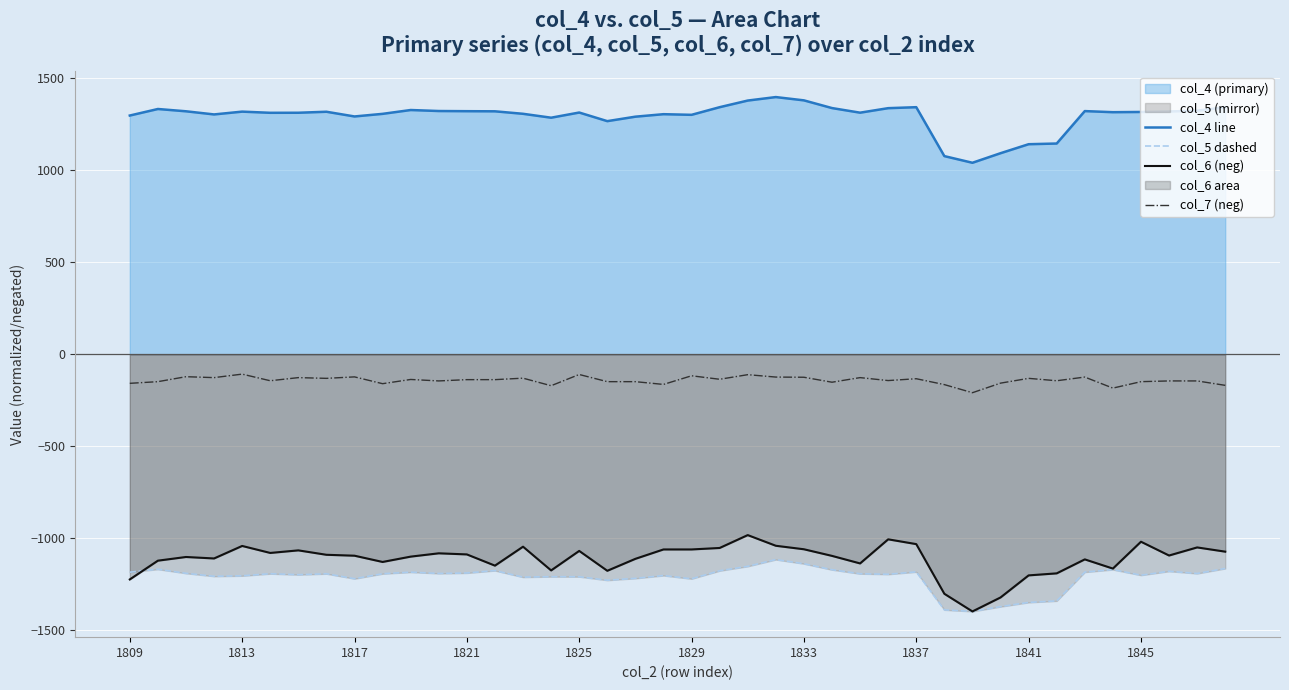

Reading right to left, list all the values displayed in this chart.

col_4 line: 1342.3	1324.0	1319.7	1317.0	1315.8	1321.8	1145.5	1141.8	1092.8	1040.9	1077.1	1343.0	1337.7	1313.2	1338.2	1380.1	1398.0	1379.0	1343.0	1301.5	1304.9	1291.4	1267.2	1314.0	1285.9	1307.1	1320.6	1321.2	1322.2	1327.6	1306.8	1292.6	1318.2	1312.8	1312.5	1318.9	1303.6	1320.7	1333.2	1297.7
col_5 dashed: -1164.6	-1191.8	-1179.6	-1201.0	-1170.5	-1184.2	-1340.8	-1349.0	-1371.8	-1398.0	-1389.4	-1182.9	-1195.9	-1193.1	-1171.3	-1138.7	-1116.1	-1152.8	-1176.8	-1220.6	-1202.9	-1218.1	-1228.4	-1209.3	-1208.9	-1211.6	-1175.9	-1189.0	-1191.5	-1184.4	-1193.1	-1220.0	-1193.2	-1198.2	-1193.0	-1204.3	-1206.8	-1190.7	-1168.5	-1184.6
col_6 (neg): -1073.0	-1050.0	-1094.0	-1019.0	-1165.0	-1115.0	-1191.0	-1202.0	-1322.0	-1398.0	-1302.0	-1032.0	-1006.0	-1137.0	-1096.0	-1060.0	-1041.0	-983.0	-1053.0	-1061.0	-1061.0	-1112.0	-1177.0	-1069.0	-1175.0	-1046.0	-1149.0	-1088.0	-1082.0	-1100.0	-1129.0	-1095.0	-1090.0	-1066.0	-1080.0	-1042.0	-1110.0	-1102.0	-1122.0	-1224.0
col_7 (neg): -169.0	-145.0	-145.0	-149.0	-184.0	-124.0	-144.0	-131.0	-157.0	-209.0	-165.0	-133.0	-143.0	-127.0	-152.0	-125.0	-124.0	-111.0	-136.0	-117.0	-164.0	-149.0	-149.0	-110.0	-171.0	-130.0	-138.0	-138.0	-145.0	-137.0	-160.0	-123.0	-131.0	-127.0	-144.0	-108.0	-127.0	-122.0	-149.0	-158.0